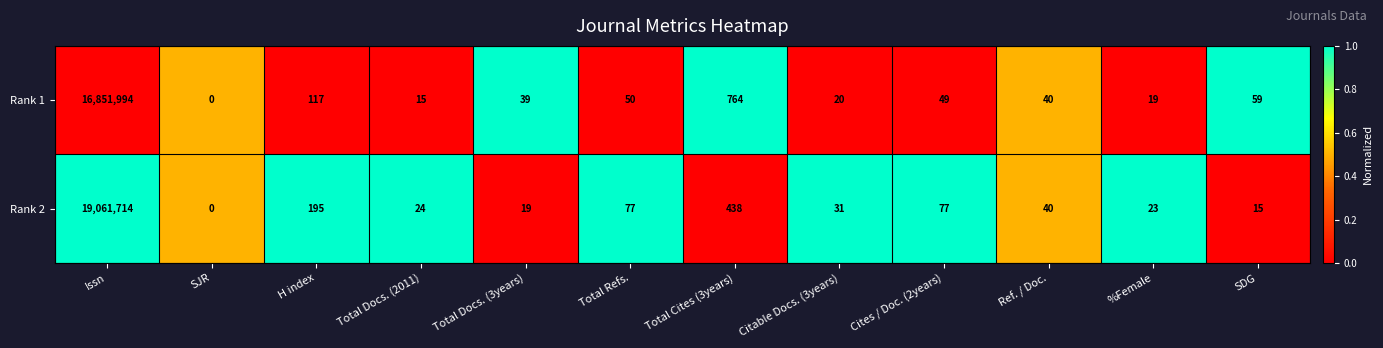

Is the value of Rank 2 at %Female greater than the value of Rank 1 at Issn?

No